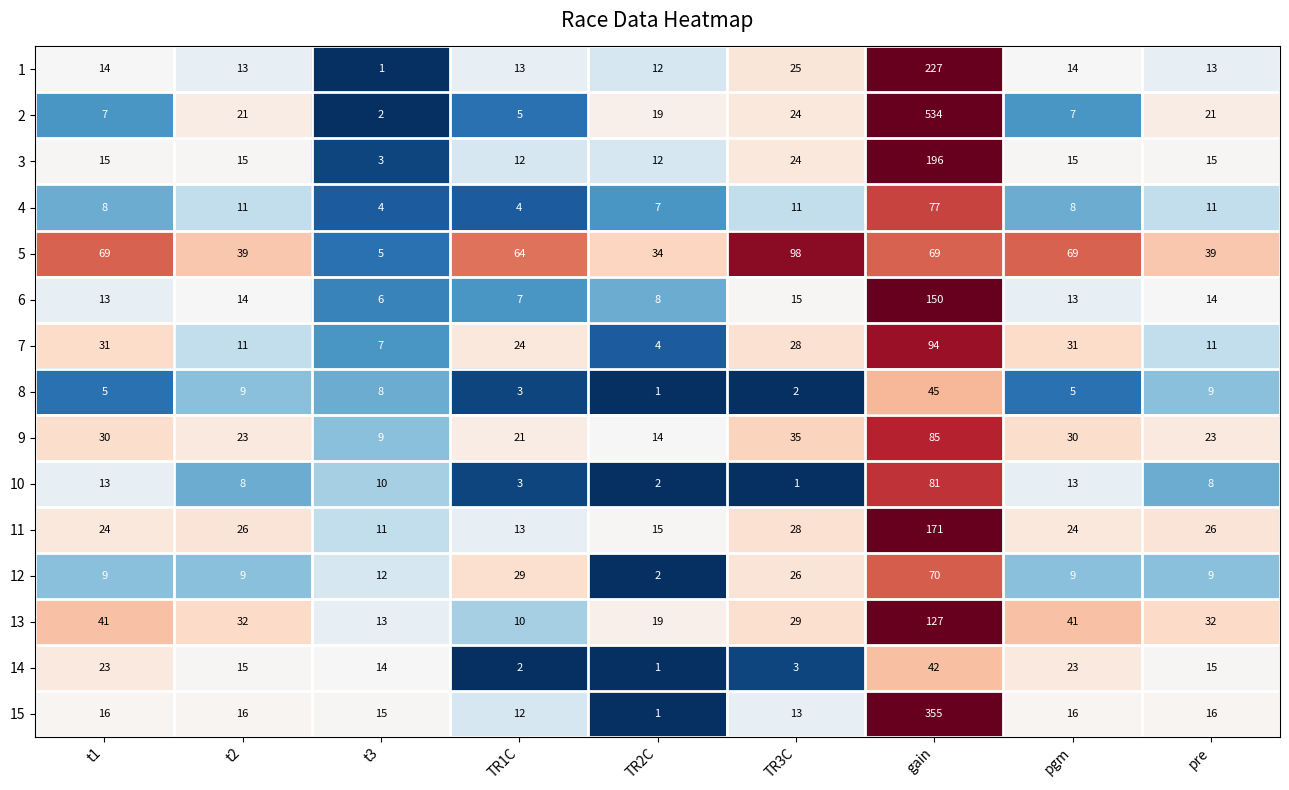

Count the number of data series in this chart.

15